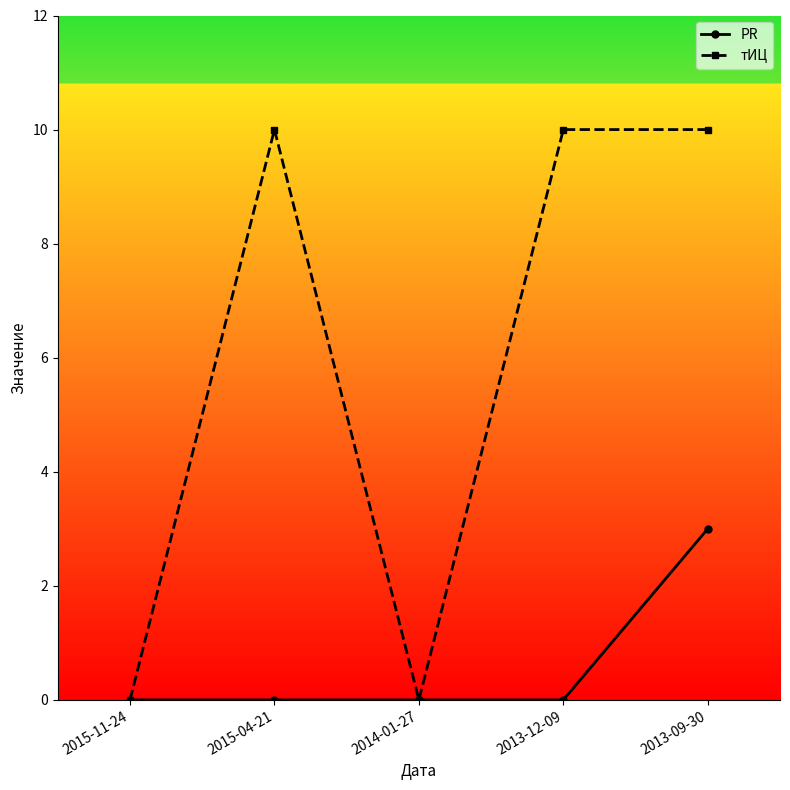

Does the chart have visible grid lines?

No